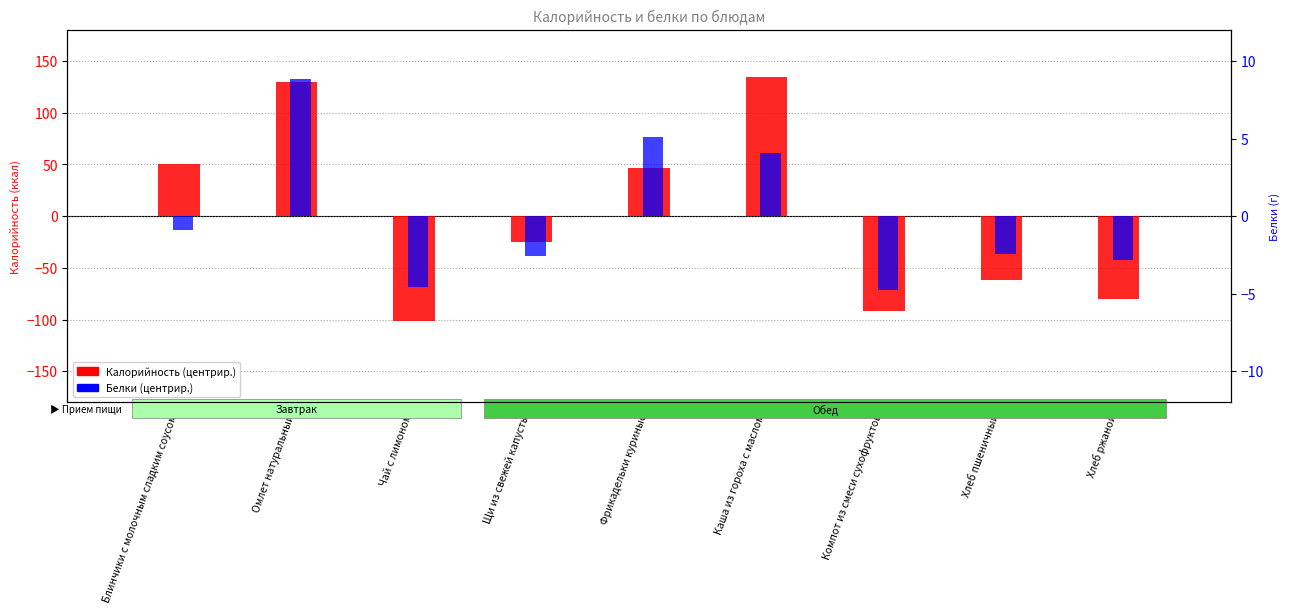

How many values in the Калорийность (центрир.) series exceed -25?

4